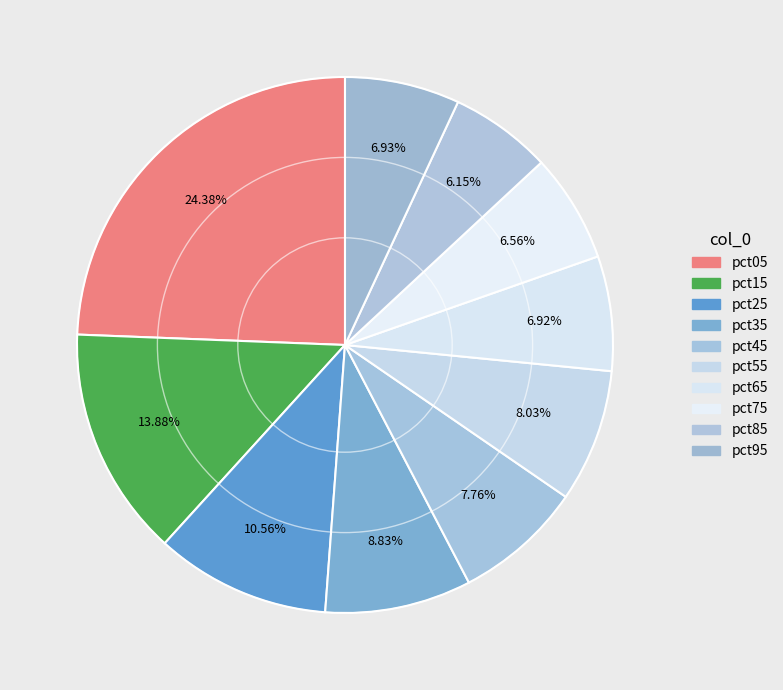

Rank the categories by value from lowest to highest.

pct85, pct75, pct65, pct95, pct45, pct55, pct35, pct25, pct15, pct05